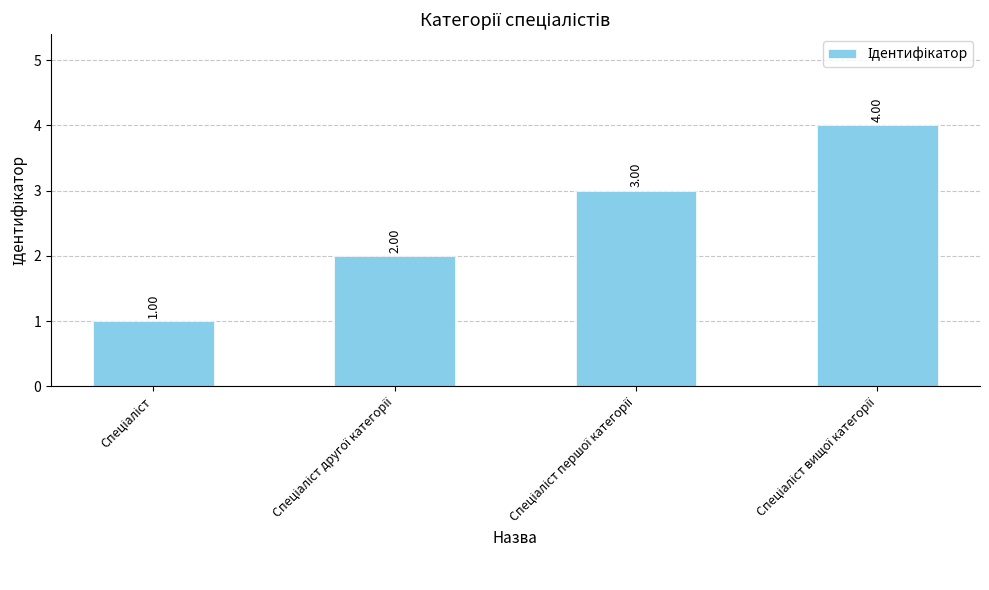

What is the sum of all values?

10